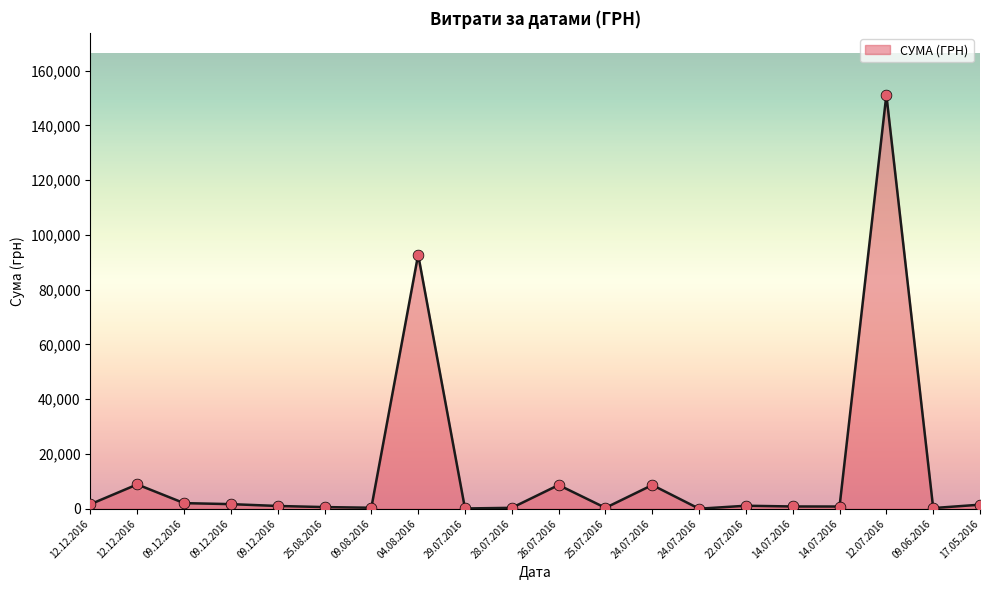

How many lines are shown in the chart?

1